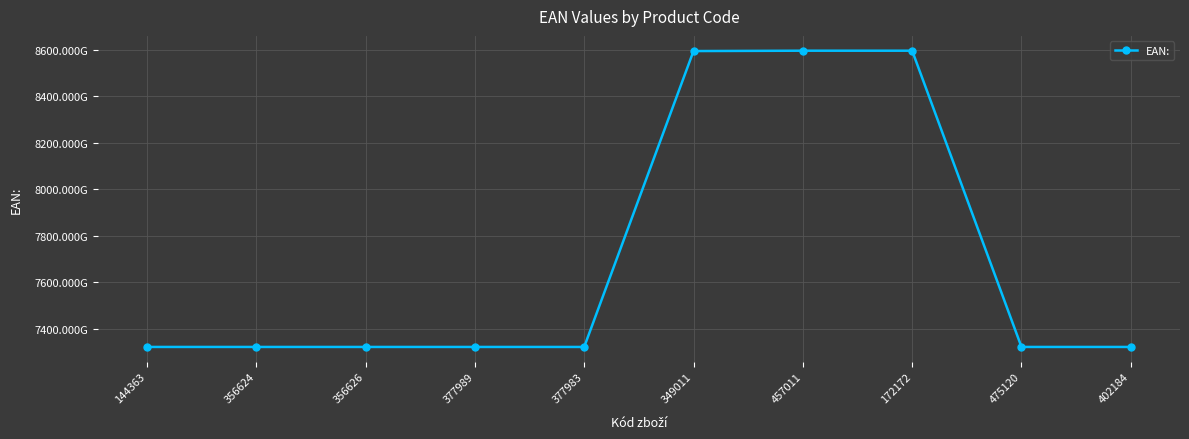

What is the minimum value shown in the chart?

7321031783384